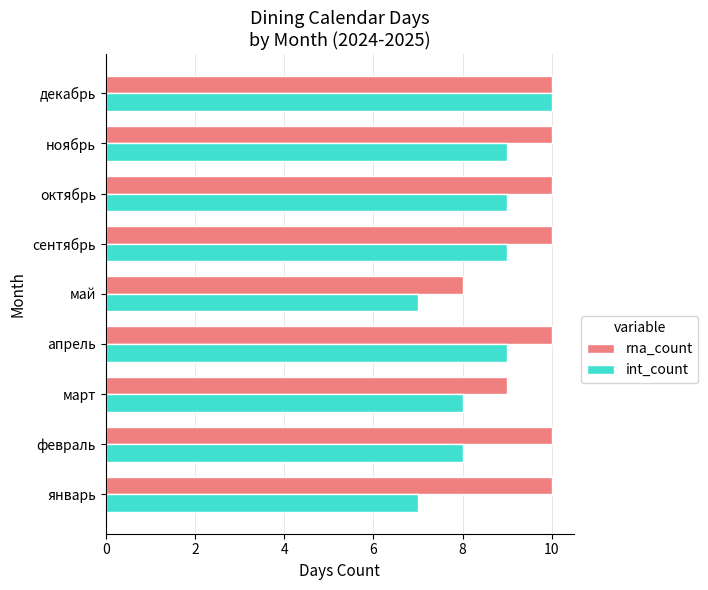

Which series has the largest range (max minus min)?

int_count